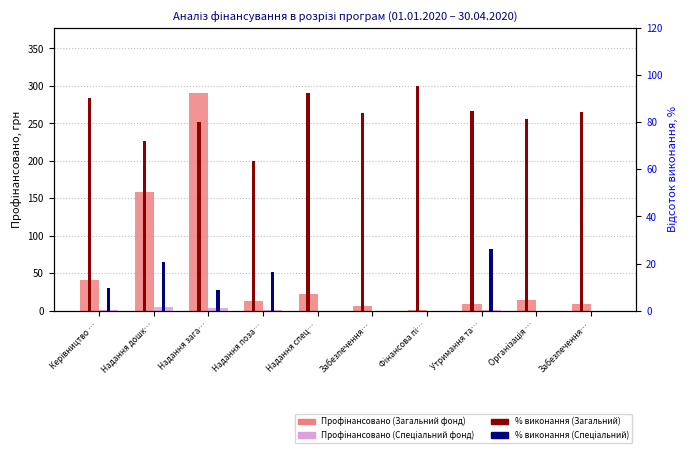

What is the difference between the Профінансовано (Загальний фонд) values at Забезпечення… and Забезпечення…?

2.8